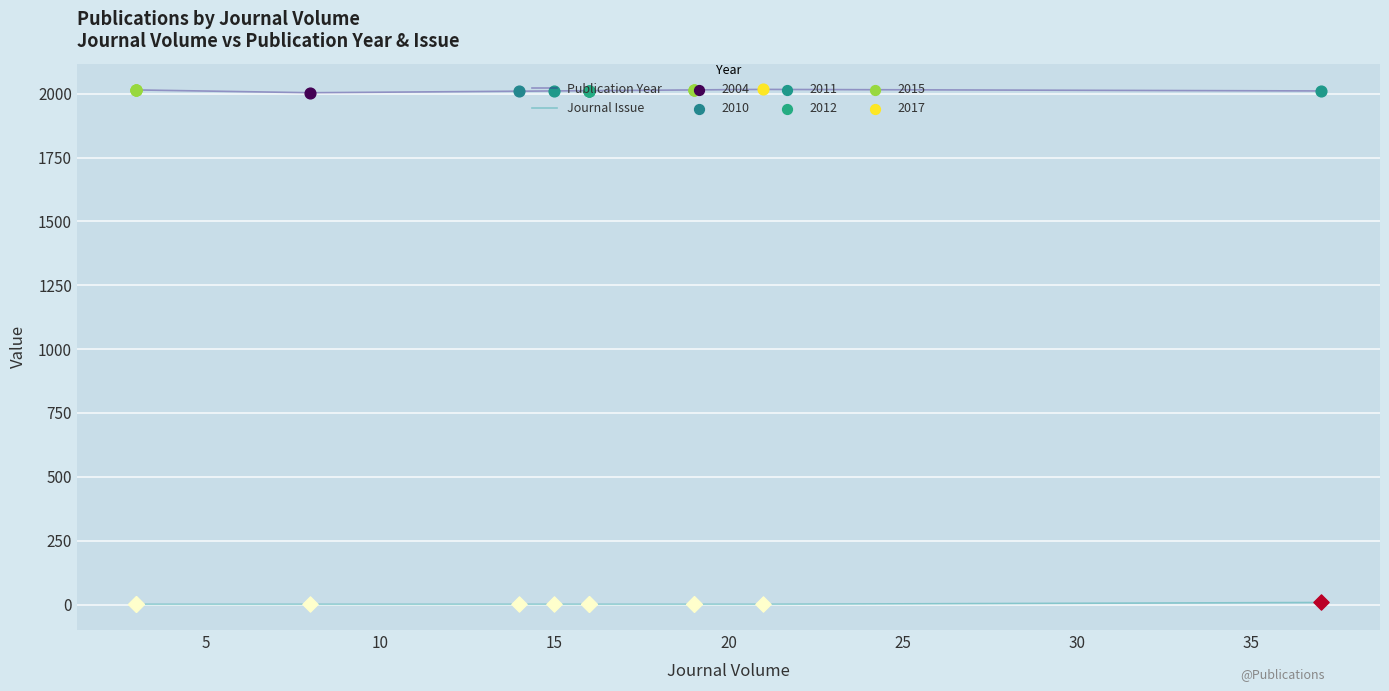

What is the total value across all series at 20?

2005